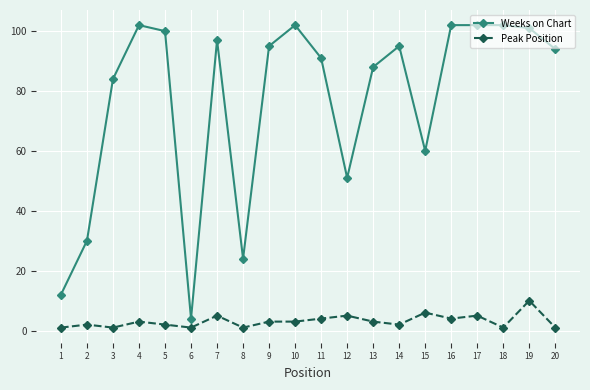

Which series has the largest total across all categories?

Weeks on Chart